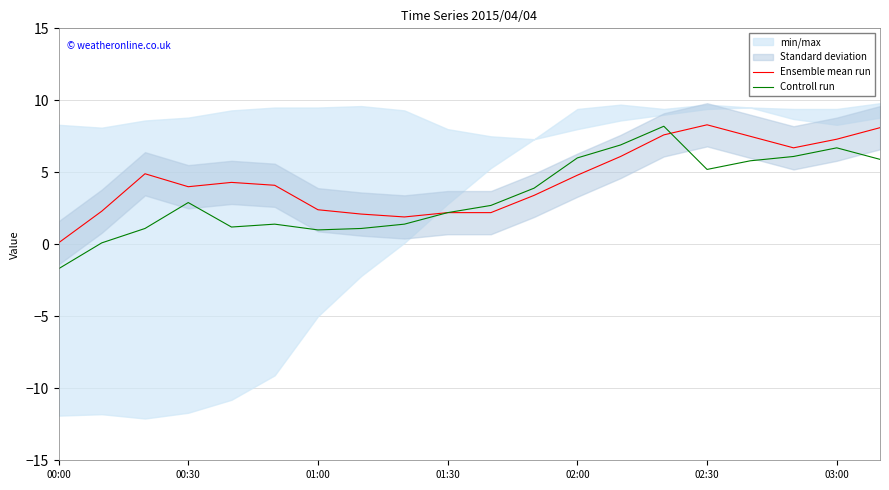

What is the lowest value of the Controll run series?

-1.7